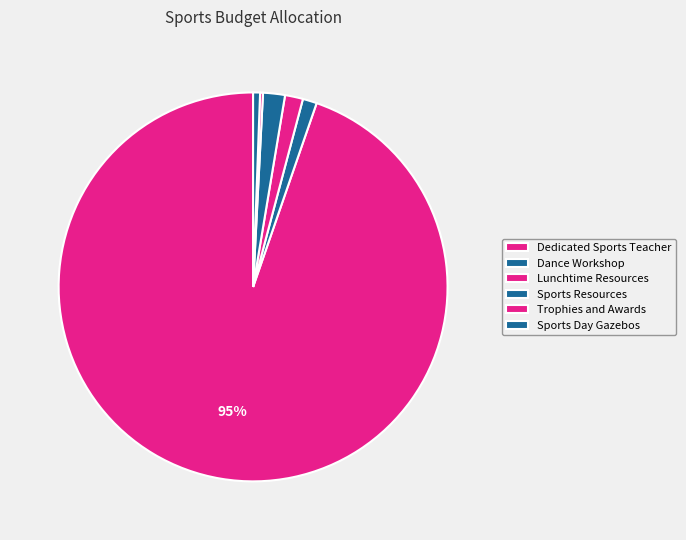

What percentage is the Sports Resources slice, to the nearest percent?

2%